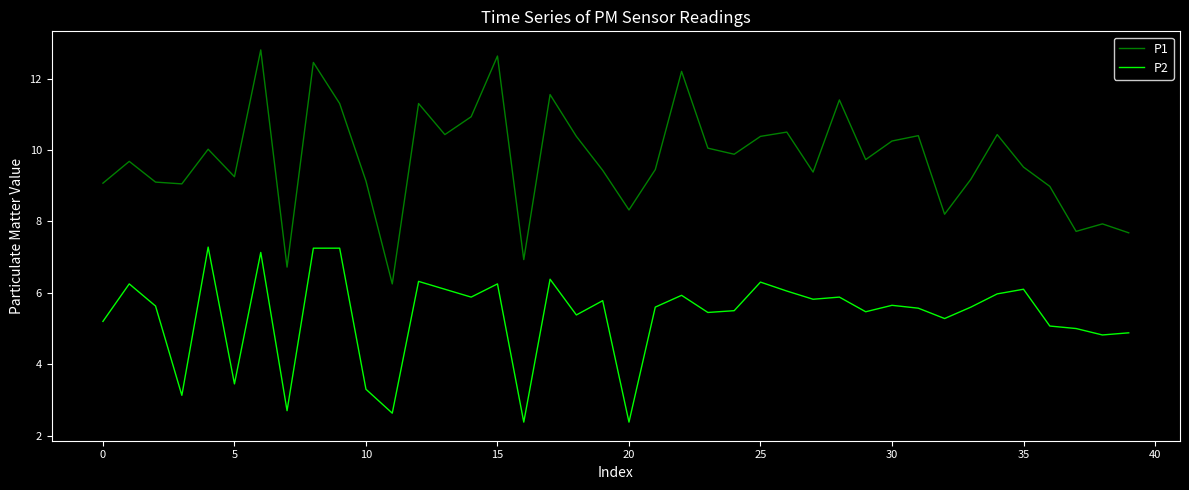

Which series has the largest total across all categories?

P1